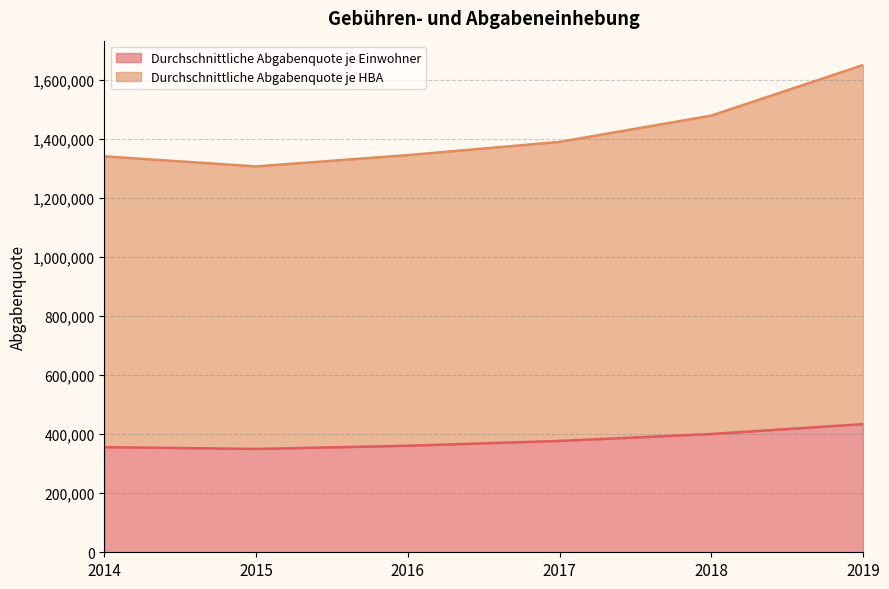

Reading left to right, extract all data points from this chart.

Durchschnittliche Abgabenquote je Einwohner: 356193	350103	360927	377239	400766	434134
Durchschnittliche Abgabenquote je HBA: 1341231	1307161	1345356	1390230	1479311	1650594